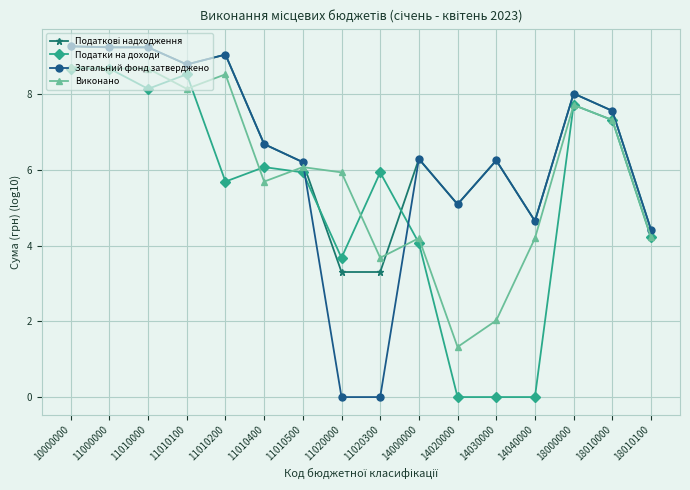

Which series has the largest range (max minus min)?

Загальний фонд затверджено